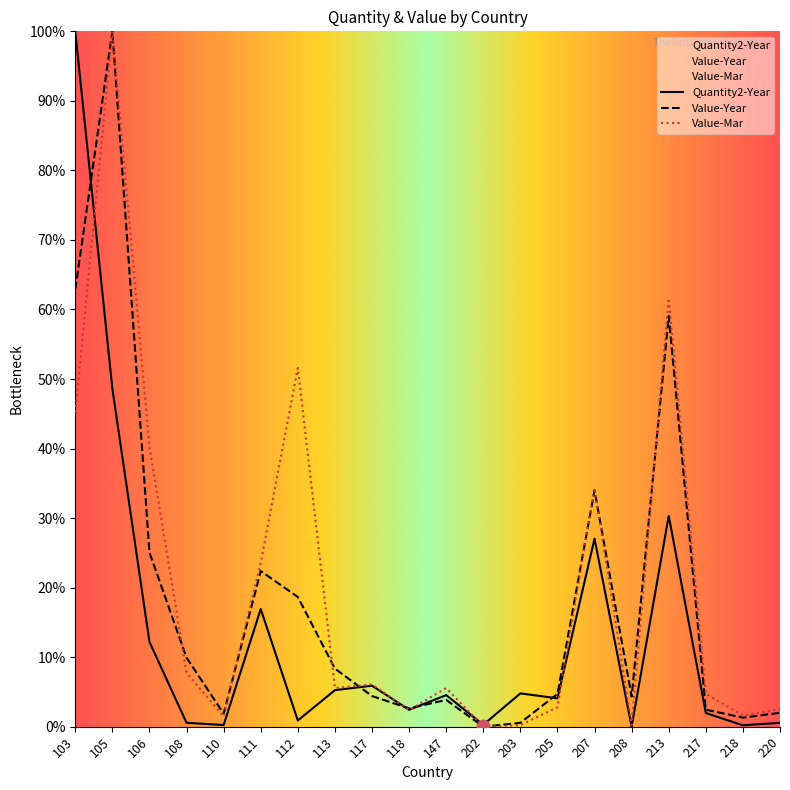

Which series has the widest spread of Y values?

Quantity2-Year